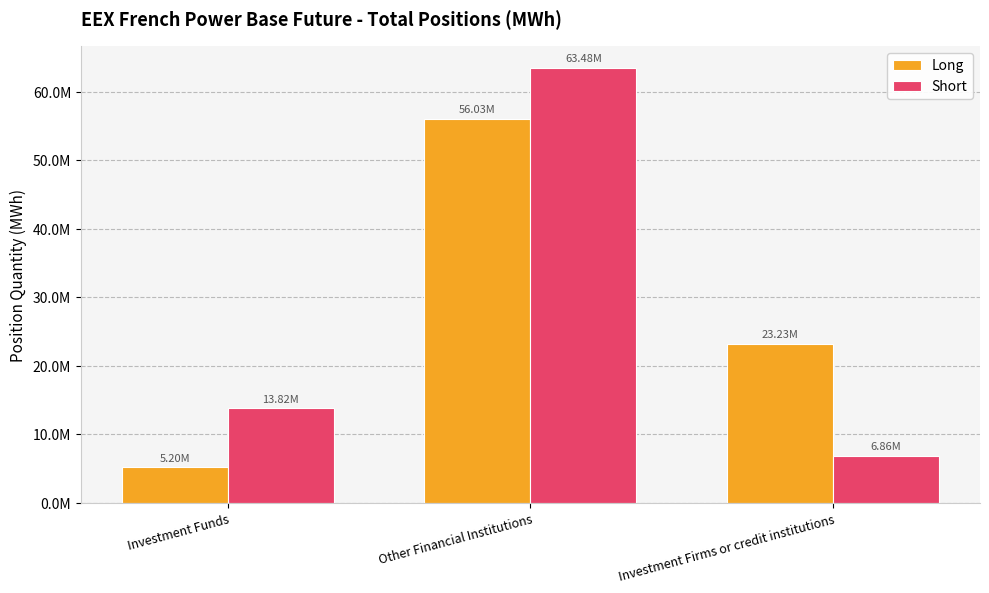

What are all the series names shown in the legend?

Long, Short